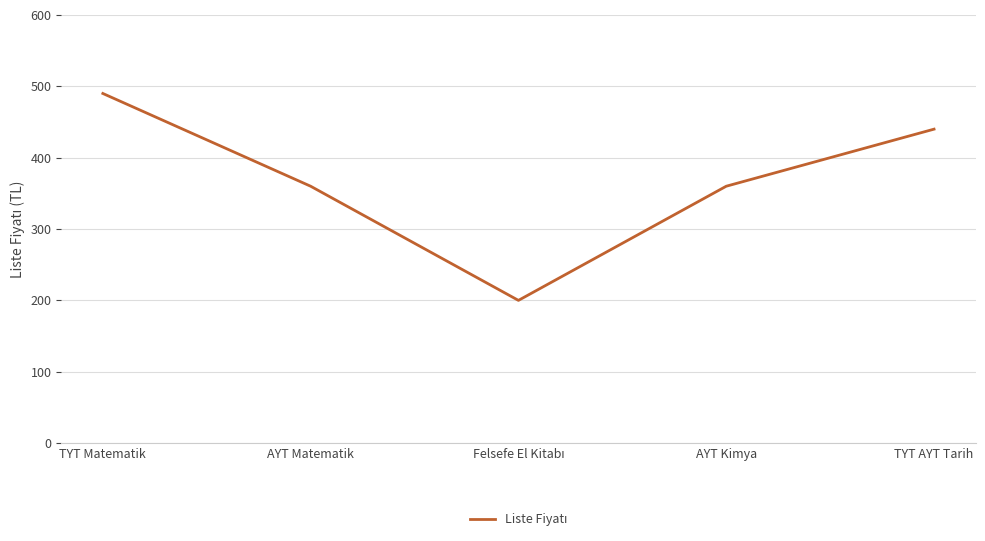

What is the average value?

370